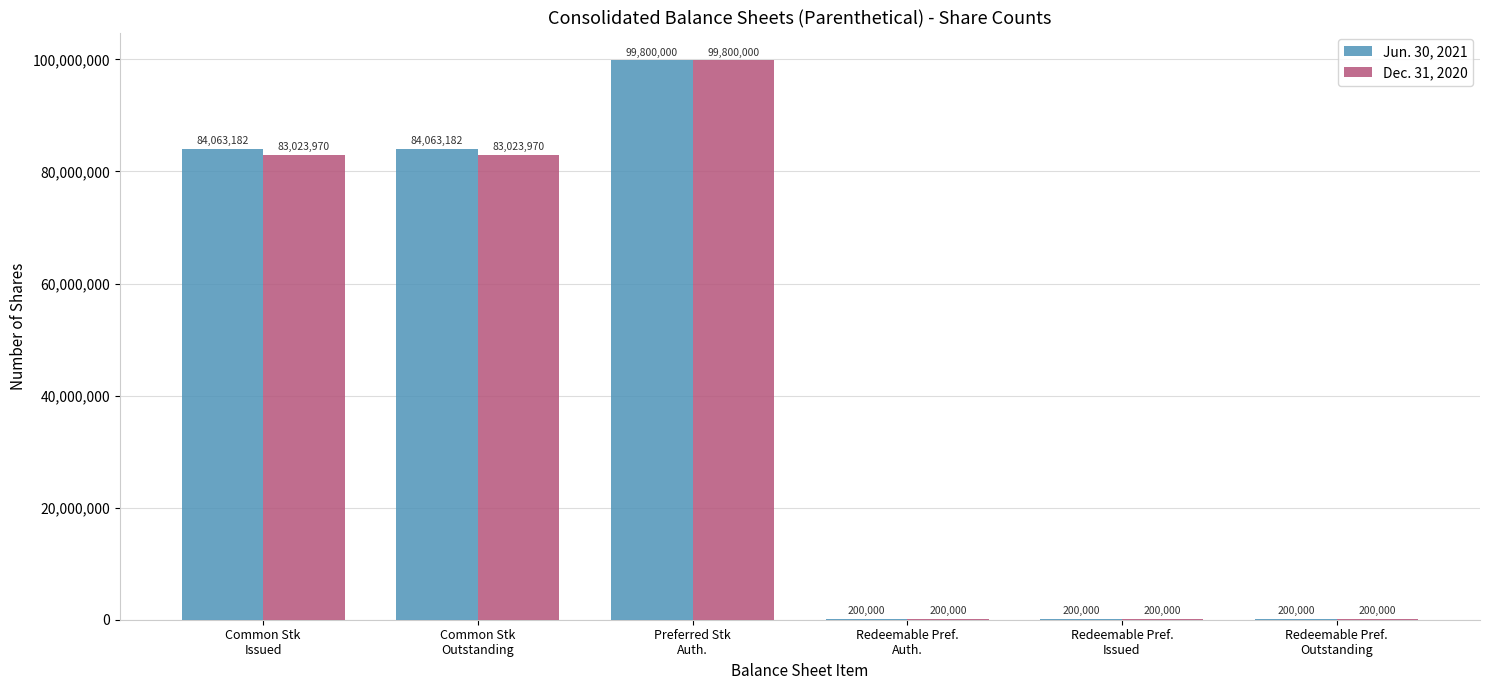

Is the value of Dec. 31, 2020 at Common Stk
Issued greater than the value of Jun. 30, 2021 at Redeemable Pref.
Outstanding?

Yes